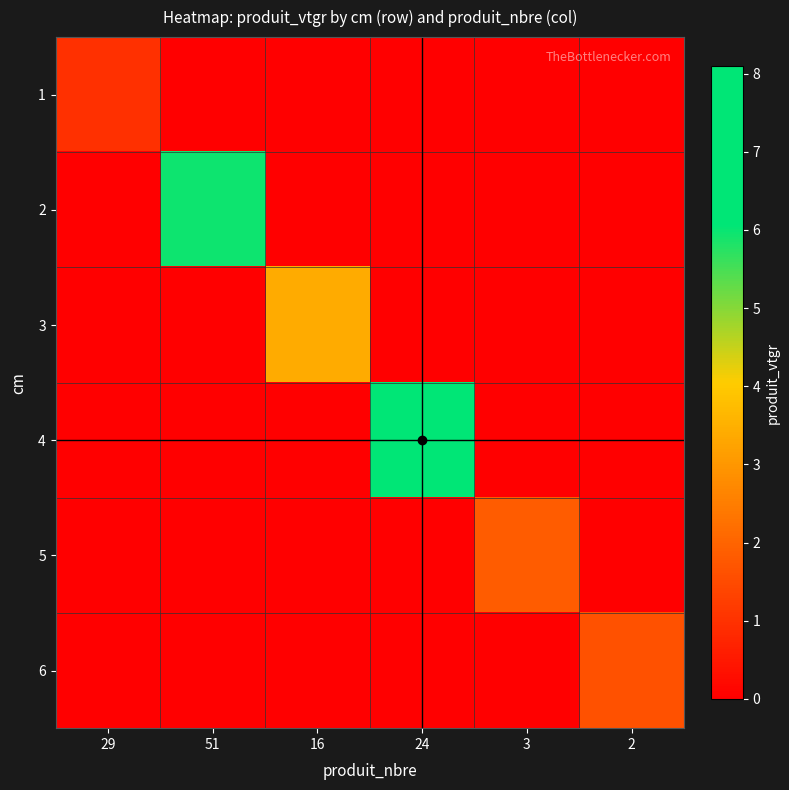

Reading right to left, what are all the values shown in this chart?

1: 2=0.0	3=0.0	24=0.0	16=0.0	51=0.0	29=1.0
2: 2=0.0	3=0.0	24=0.0	16=0.0	51=5.9	29=0.0
3: 2=0.0	3=0.0	24=0.0	16=3.4	51=0.0	29=0.0
4: 2=0.0	3=0.0	24=8.1	16=0.0	51=0.0	29=0.0
5: 2=0.0	3=1.9	24=0.0	16=0.0	51=0.0	29=0.0
6: 2=1.6	3=0.0	24=0.0	16=0.0	51=0.0	29=0.0